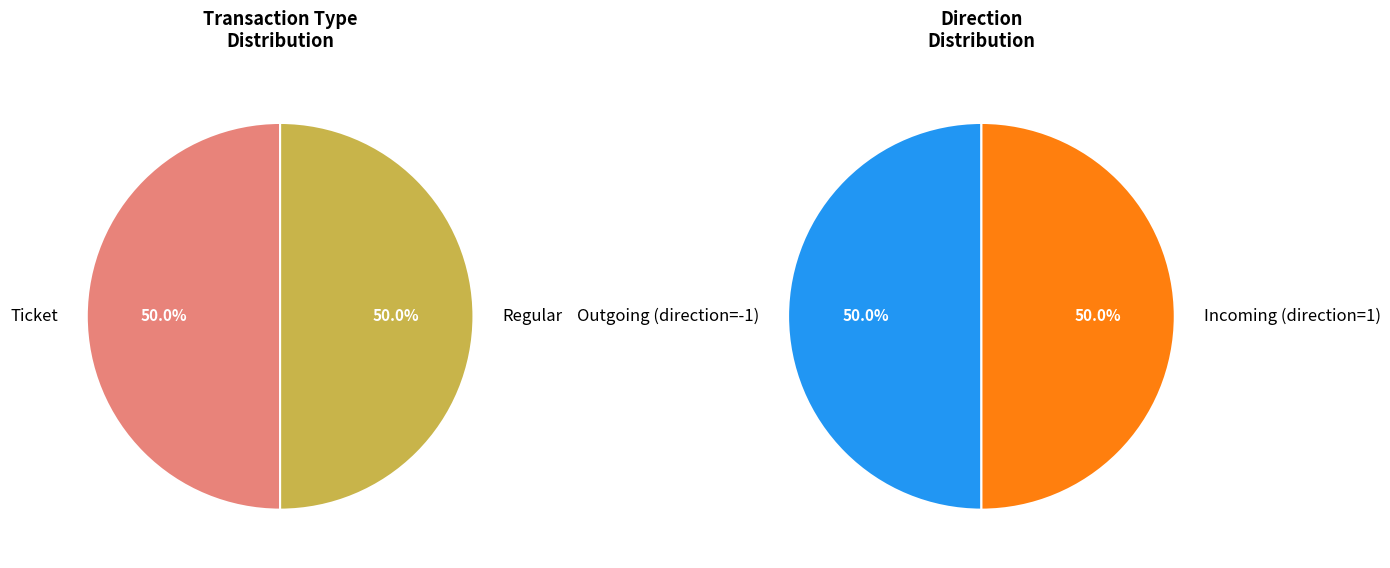

What is the total percentage of Ticket (io_index=0) and Regular (io_index=3)?

100.0%